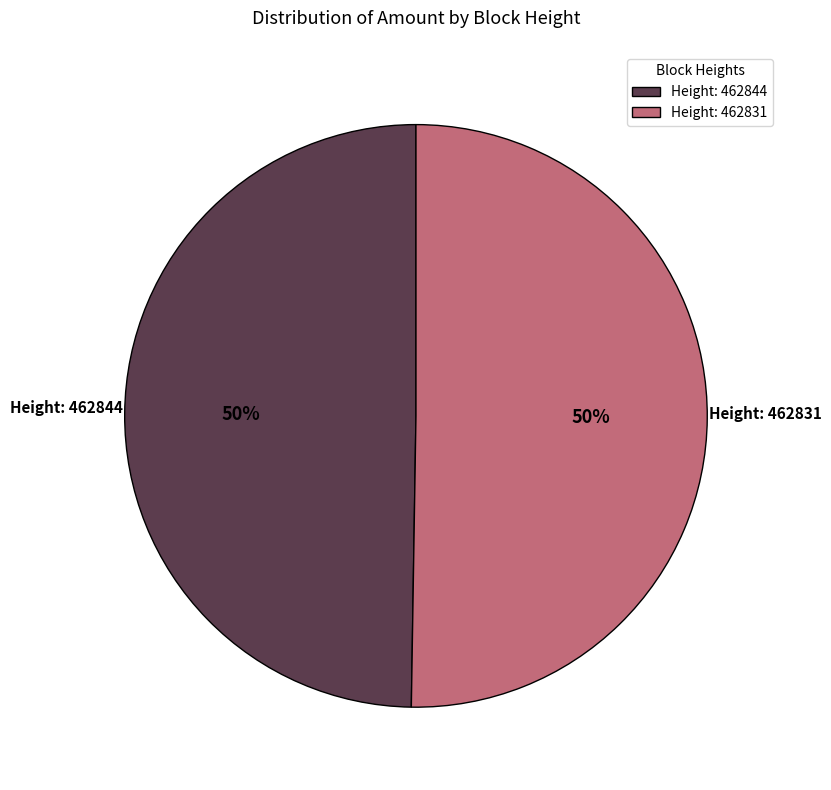

The Height: 462844 slice represents 50% of the pie. True or false?

True